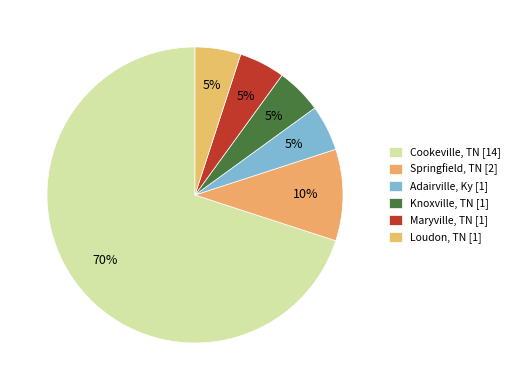

How many slices are in this pie chart?

6